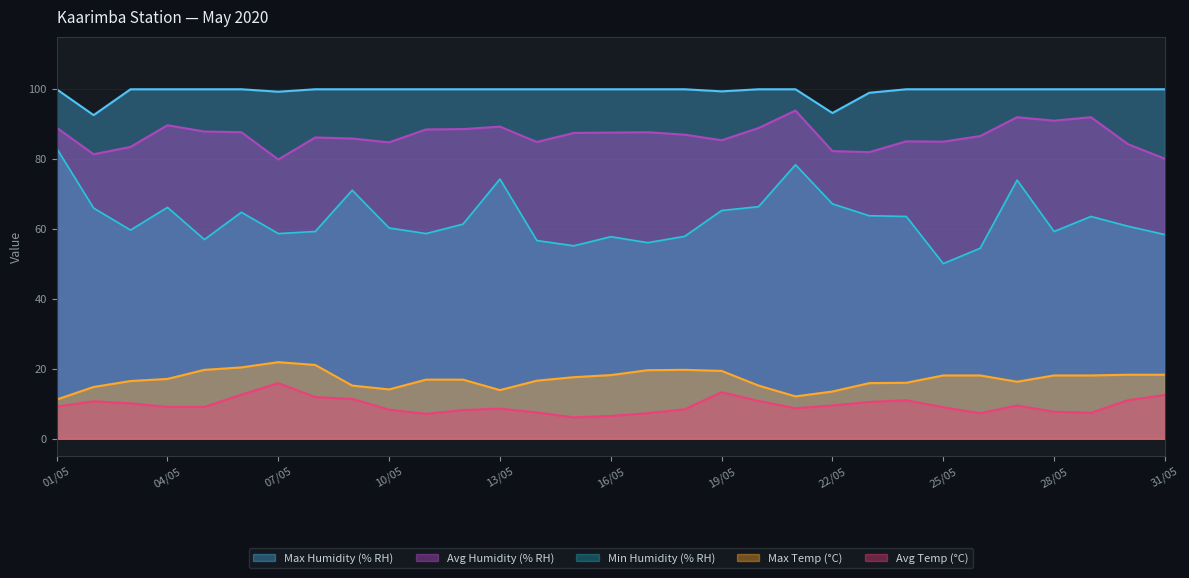

How many lines are shown in the chart?

5